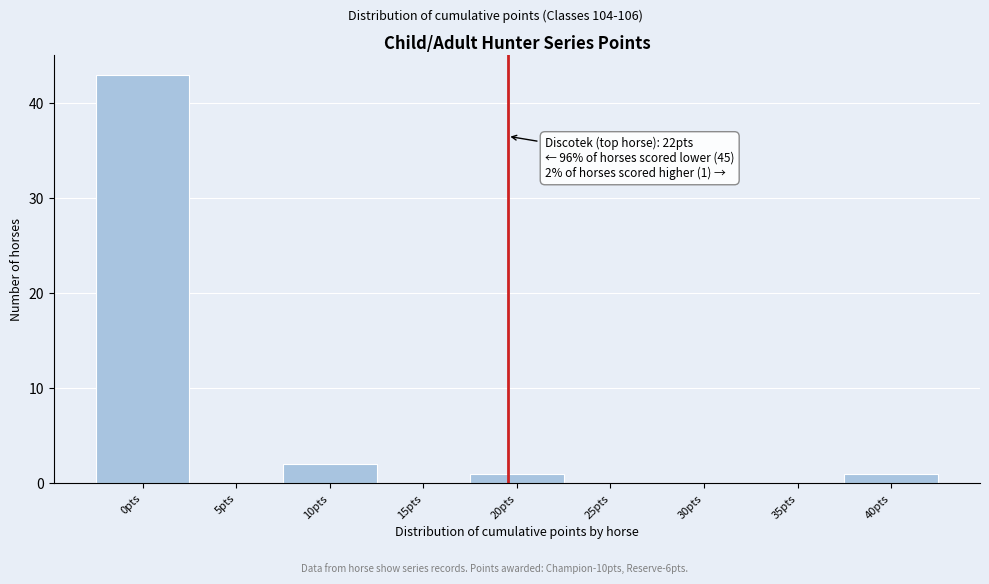

Reading left to right, list all the values displayed in this chart.

0pts=43	5pts=0	10pts=2	15pts=0	20pts=1	25pts=0	30pts=0	35pts=0	40pts=1